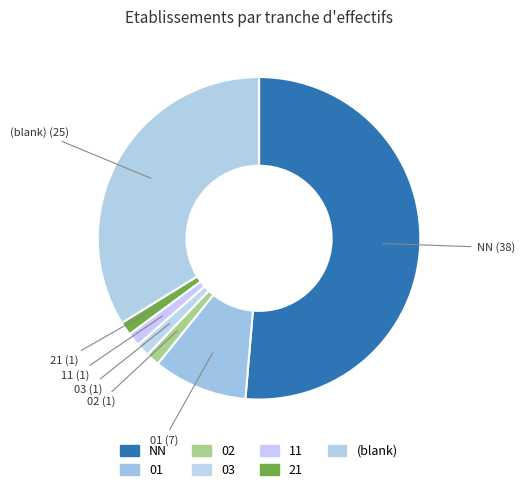

How many segments does this pie chart have?

7